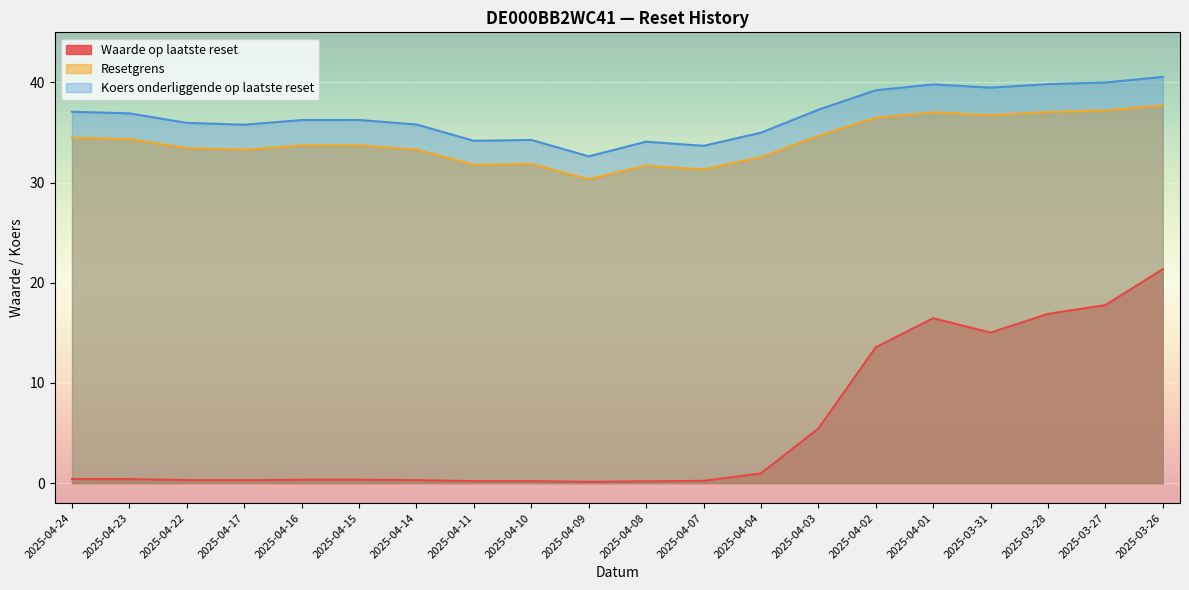

What are all the series names shown in the legend?

Waarde op laatste reset, Resetgrens, Koers onderliggende op laatste reset